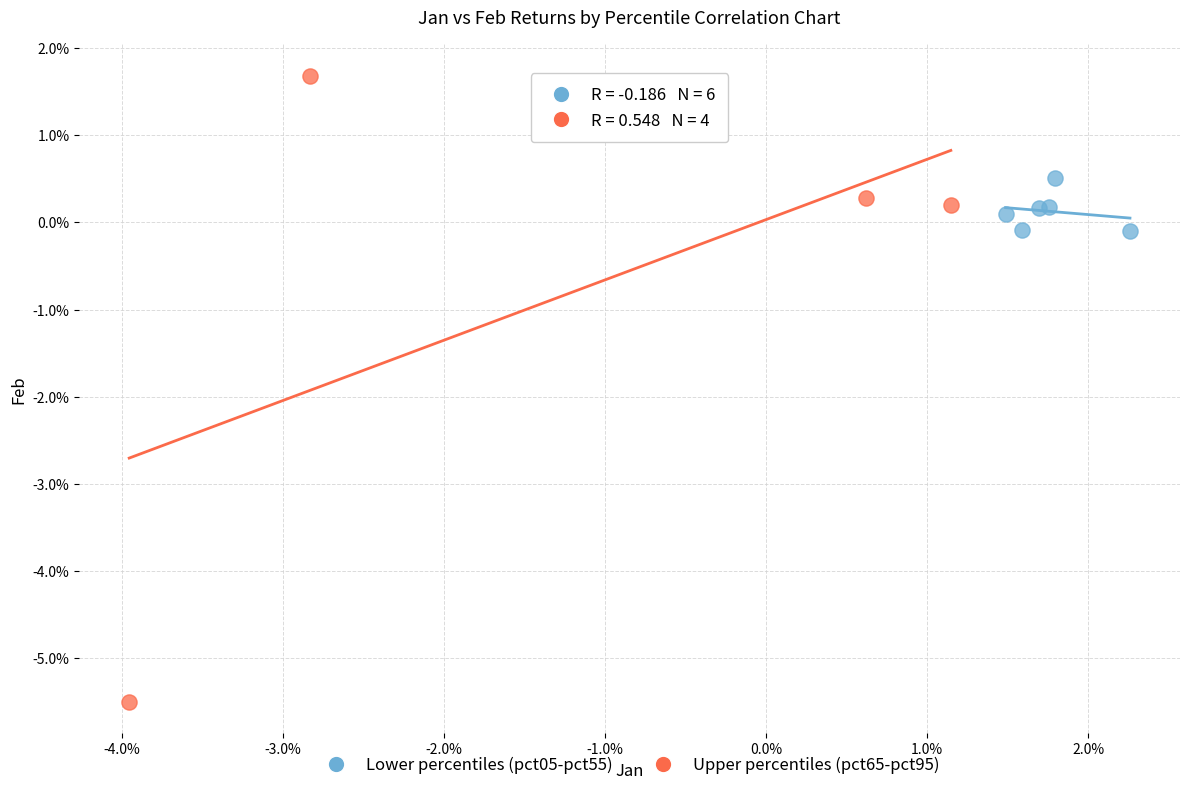

Which series reaches the minimum Y coordinate?

Upper percentiles (pct65-pct95)